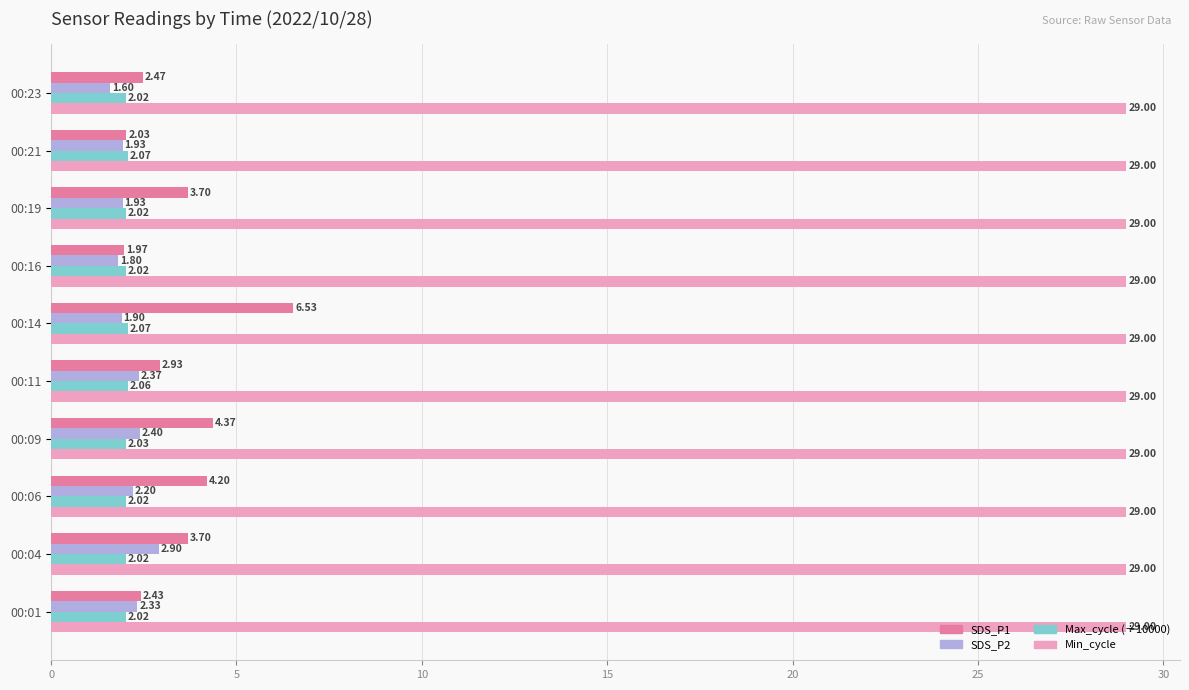

Rank the series at 00:16 from highest to lowest value.

Min_cycle, Max_cycle (÷10000), SDS_P1, SDS_P2